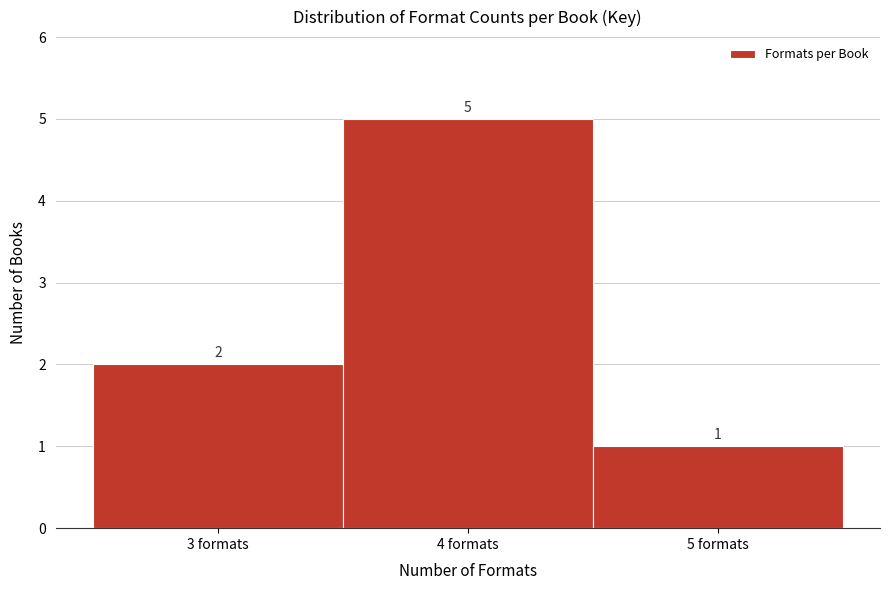

Reading left to right, transcribe this chart: for each bar, give the range it covers on the x-axis and its height.

2.5 to 3.5: 2
3.5 to 4.5: 5
4.5 to 5.5: 1